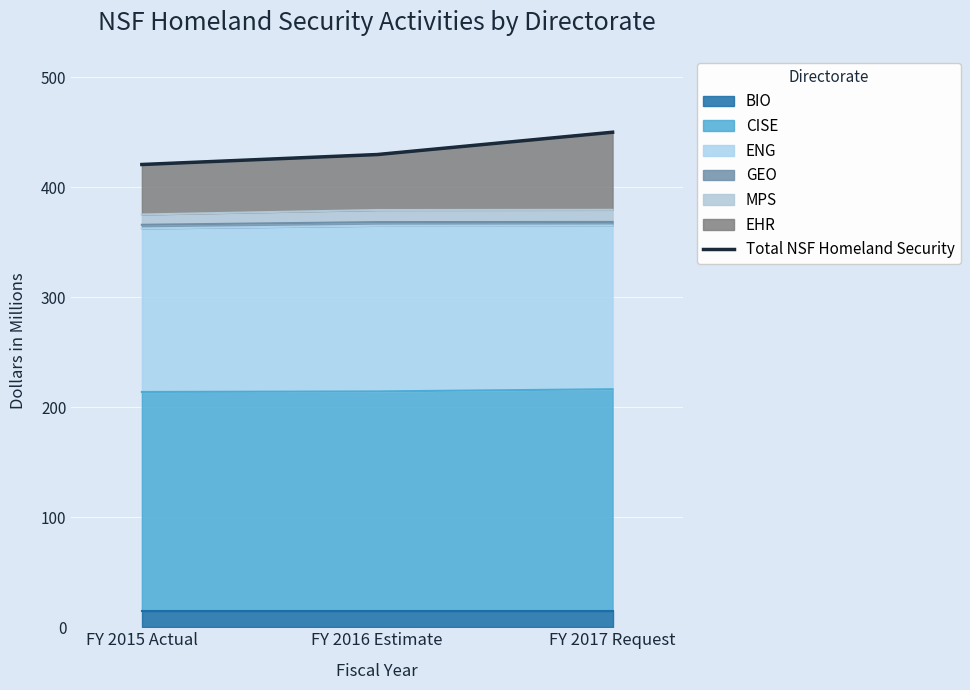

What is the value of the 2nd point from the left?

429.5